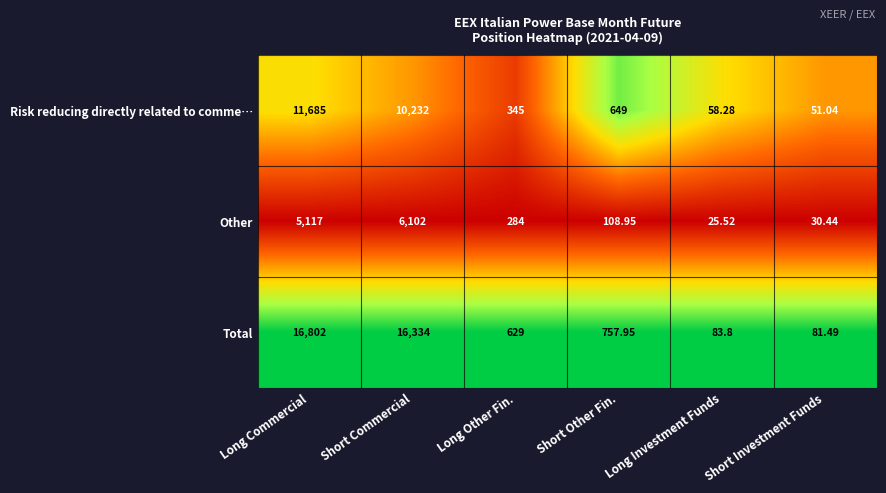

Between Short Other Fin. and Long Investment Funds, which series saw the biggest shift?

Total